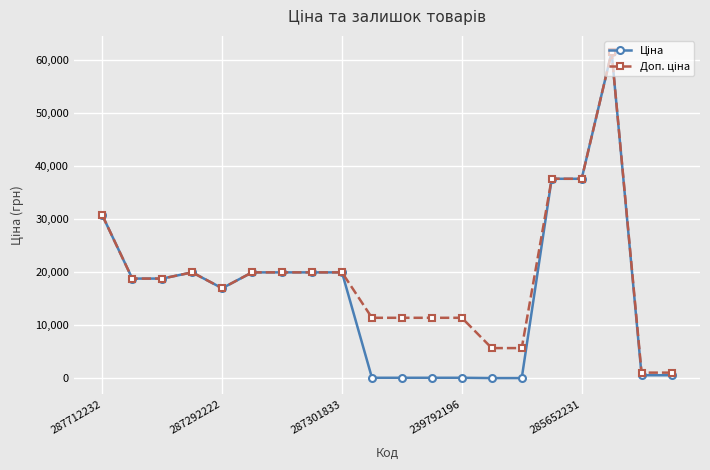

At how many categories does at least one series exceed 2222?

18